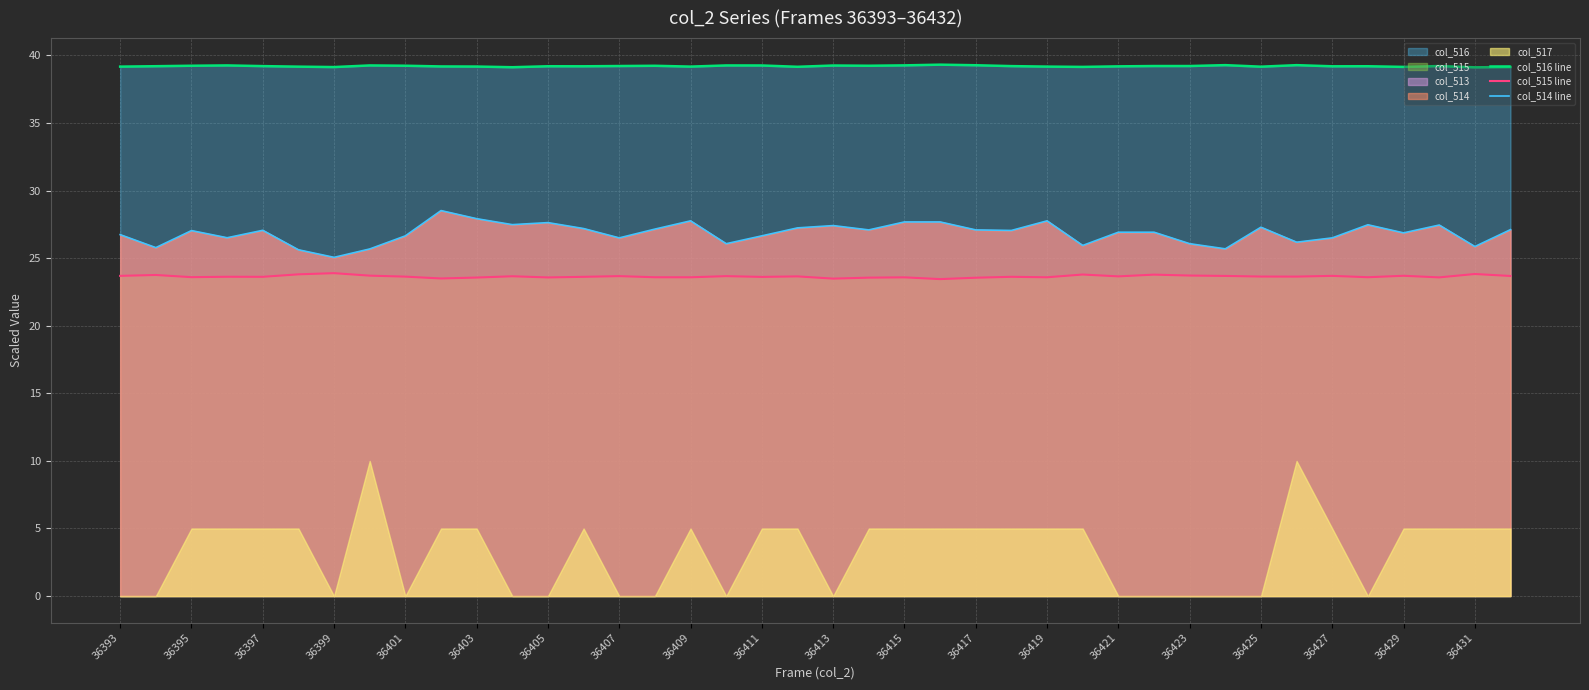

True or false: col_515 line and col_514 line cross at least once.

False